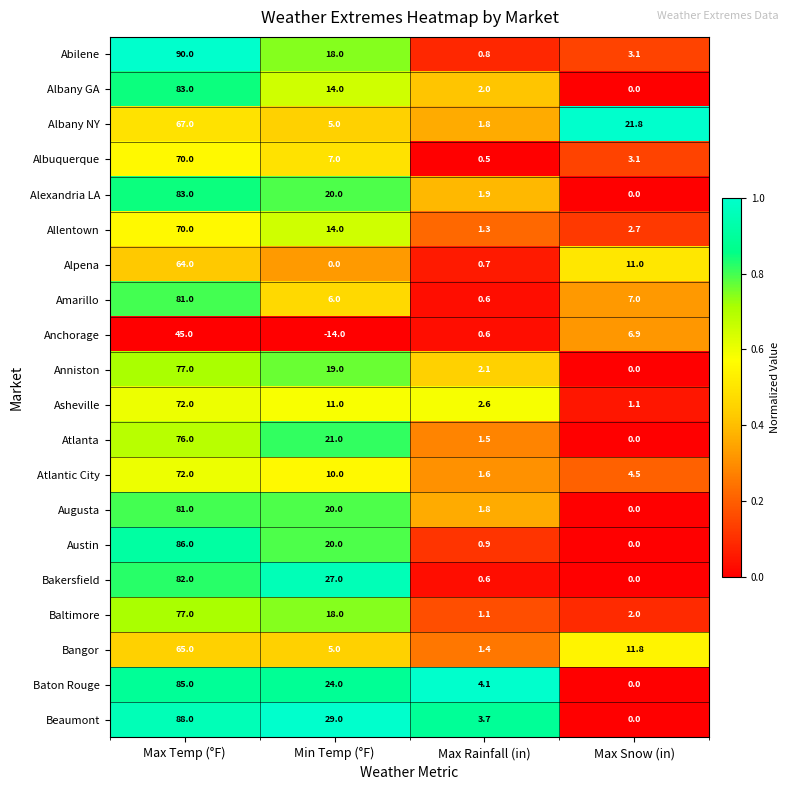

What is the sum of all Albuquerque values?

80.6